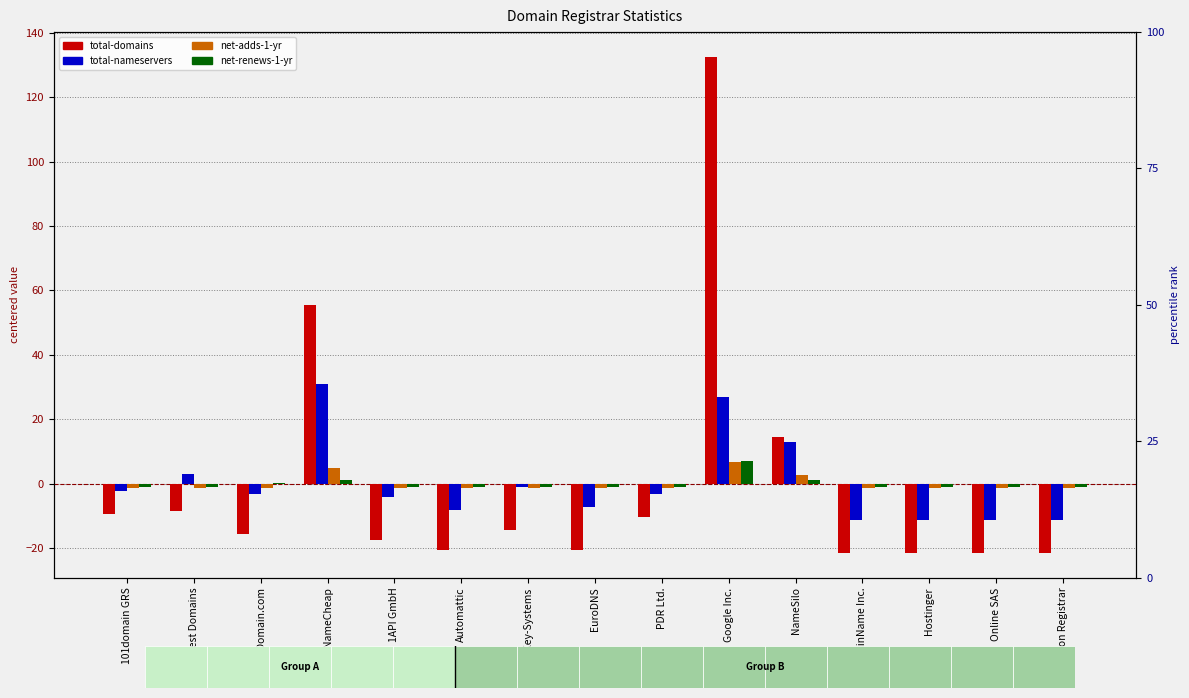

What position from the left is NameSilo?

11